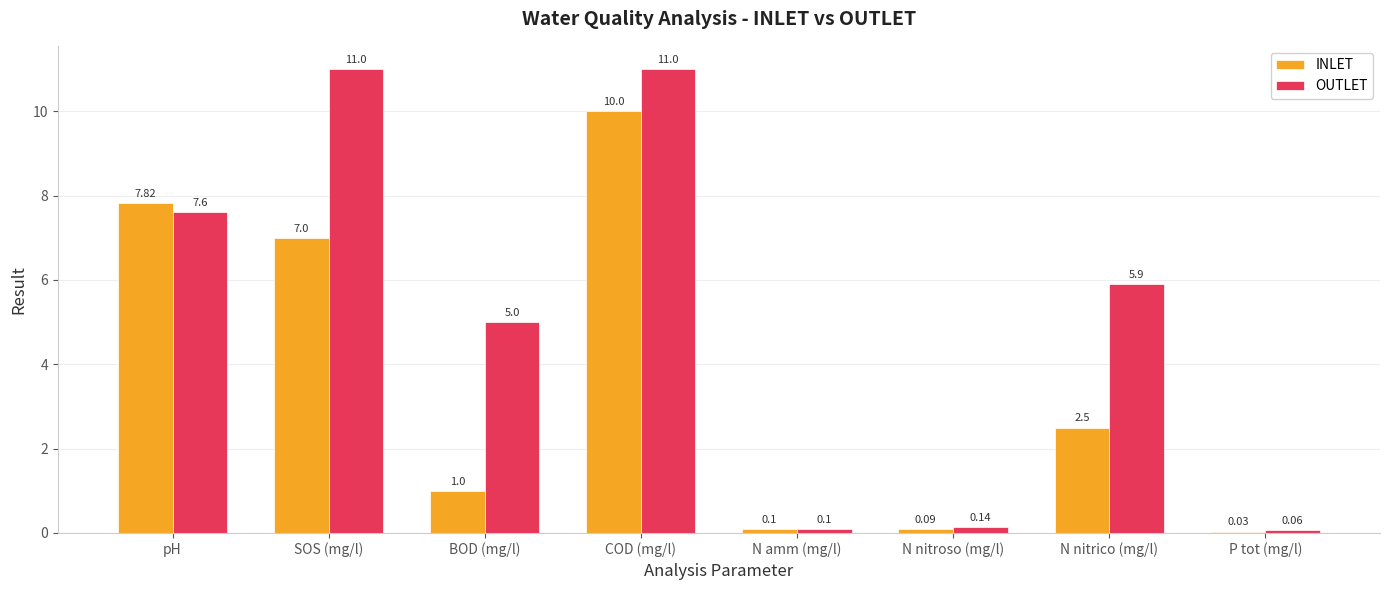

What is the approximate value of INLET at N nitrico (mg/l)?

2.5